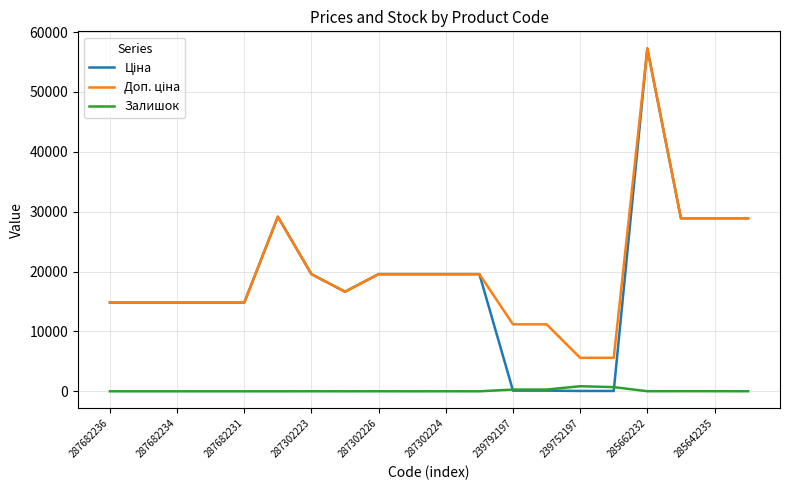

What is the label of the 20th point from the right?

287682236